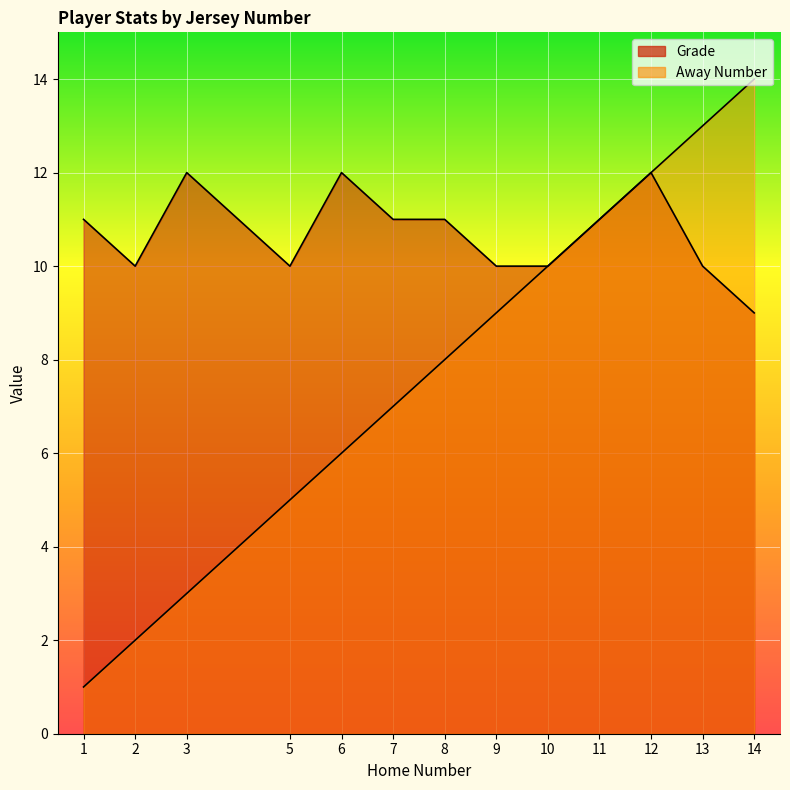

True or false: Grade and Away Number cross at least once.

False